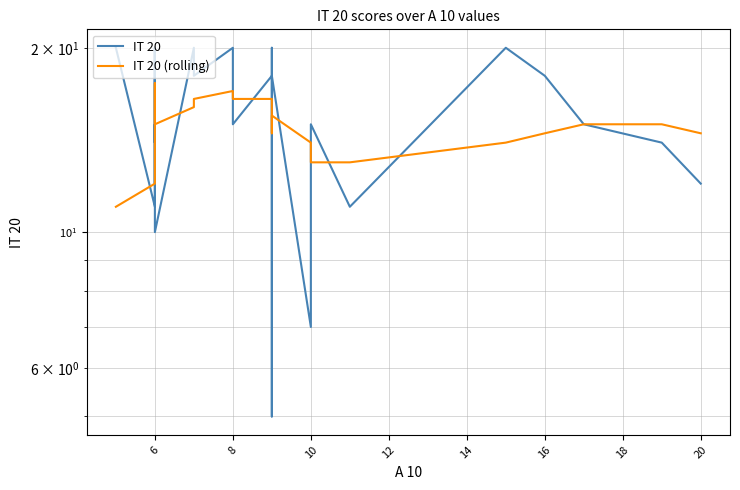

Which series has the largest range (max minus min)?

IT 20